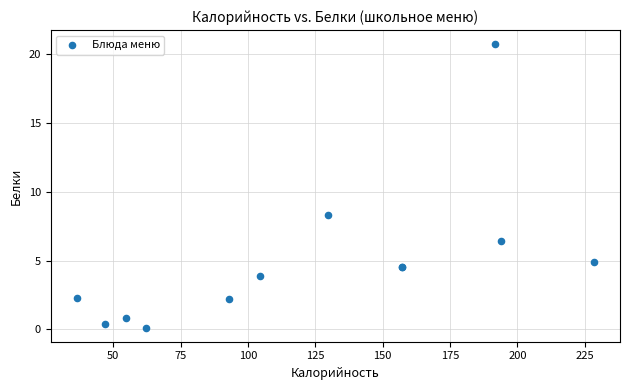

What Y value in the scatter plot is closest to 10?

8.3